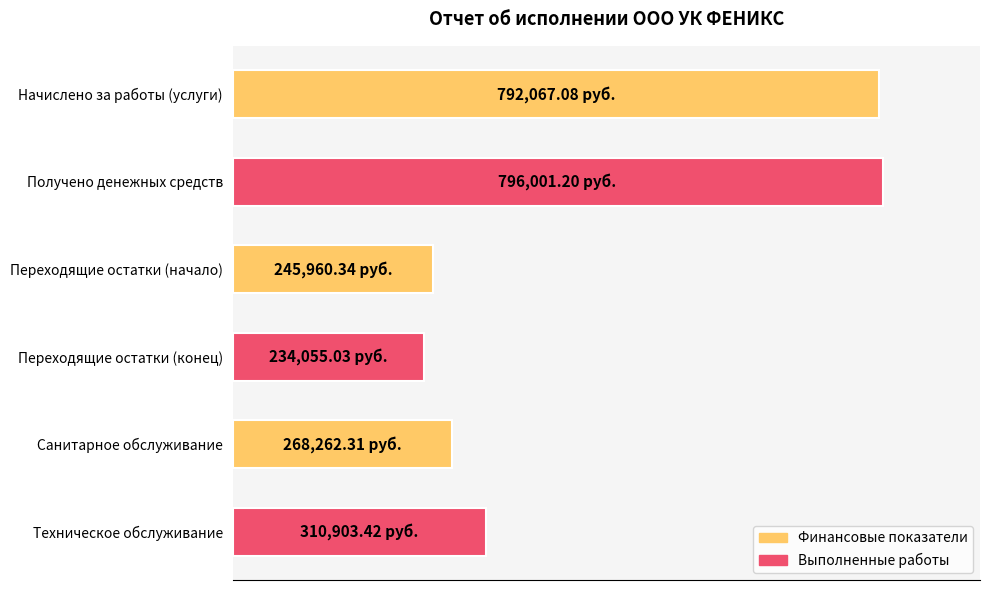

Reading left to right, transcribe all the data shown in this chart.

792067.1	796001.2	245960.3	234055.0	268262.3	310903.4